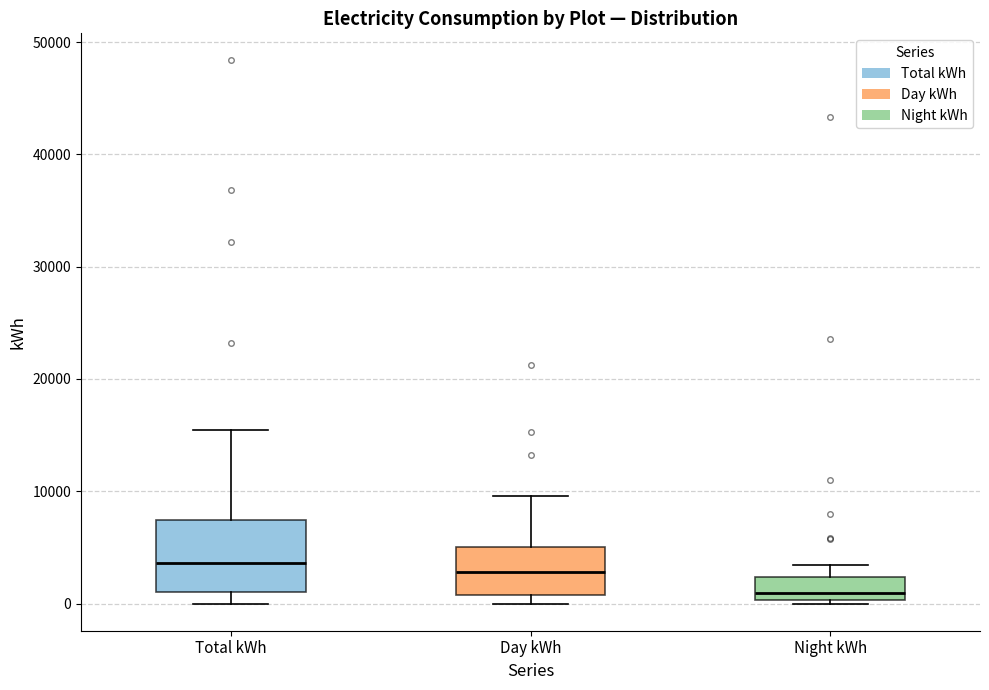

Reading left to right, read every box against the y-axis: the position of its median line, the range the box covers, and the ends of its whiskers. The values are not printed on the chart, so give them approximately, as read against the axis.

Total kWh: median 4000, box 1000 to 7000, whiskers 0 to 15000
Day kWh: median 3000, box 1000 to 5000, whiskers 0 to 10000
Night kWh: median 1000, box 0 to 2000, whiskers 0 (just below the box's lower edge) to 3000